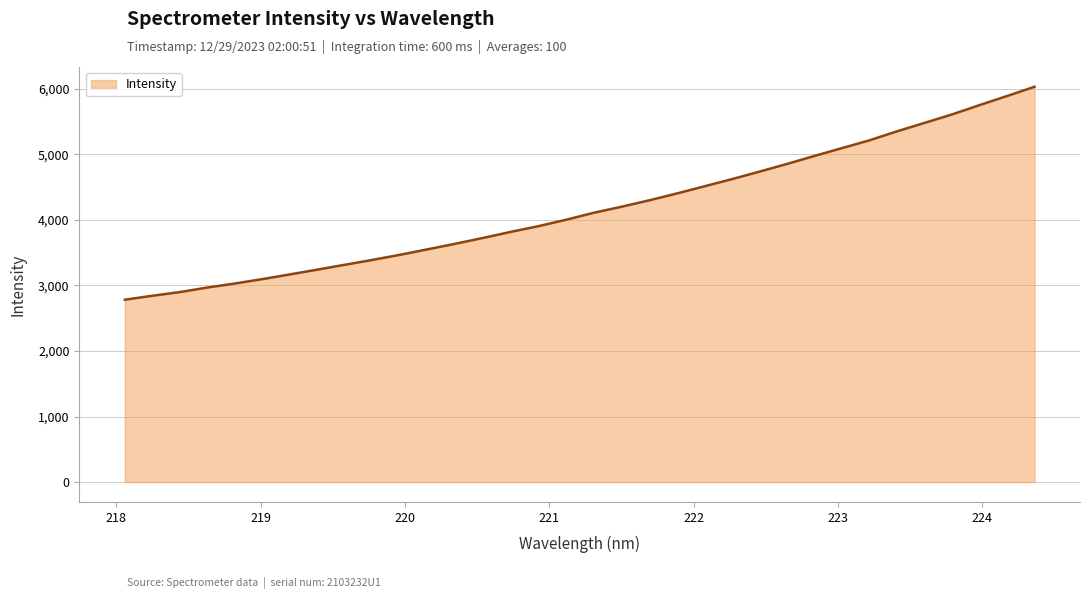

What is the maximum value shown in the chart?

6029.9